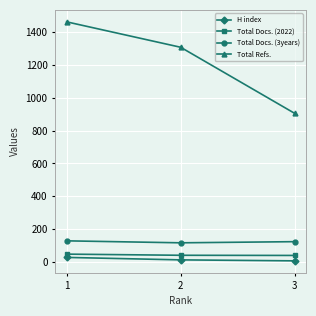

List the labels in order of Total Refs. value, largest first.

1, 2, 3